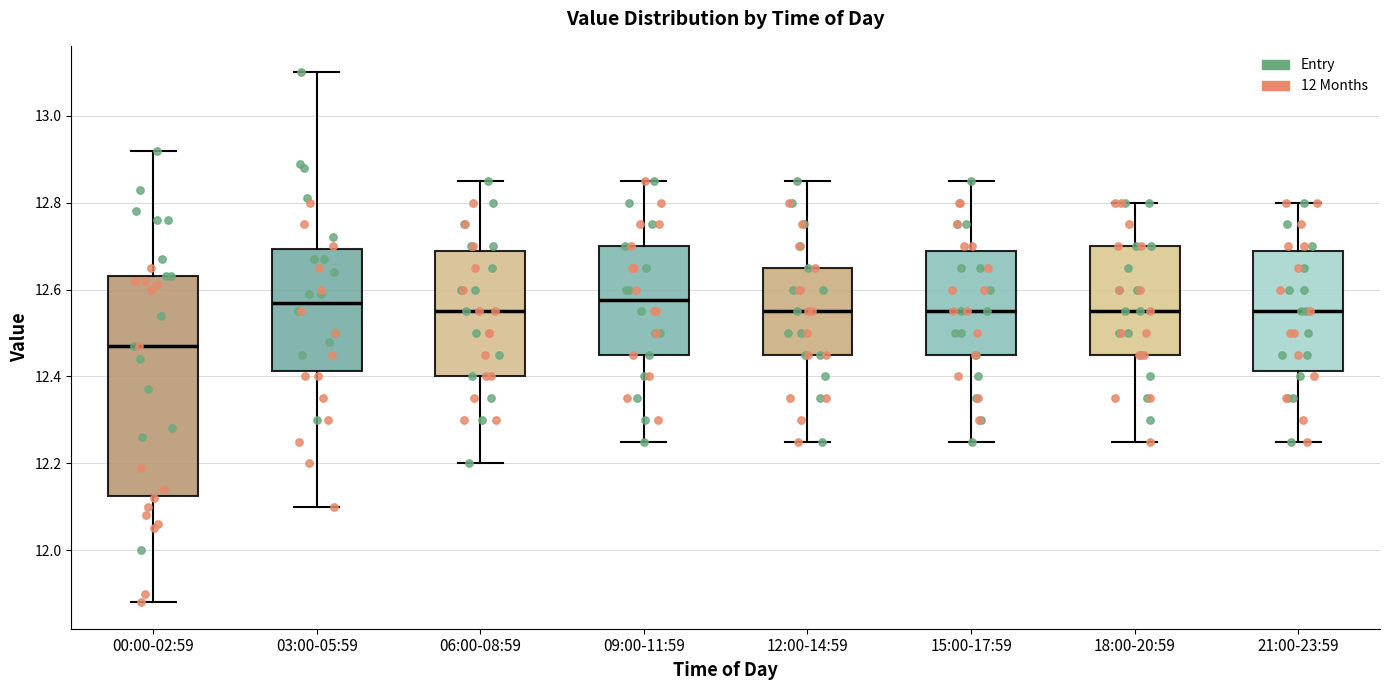

Where does the lower whisker of the box for 09:00-11:59 end on the y-axis? The values are not printed on the chart, so give them approximately, as read against the axis.

12.26